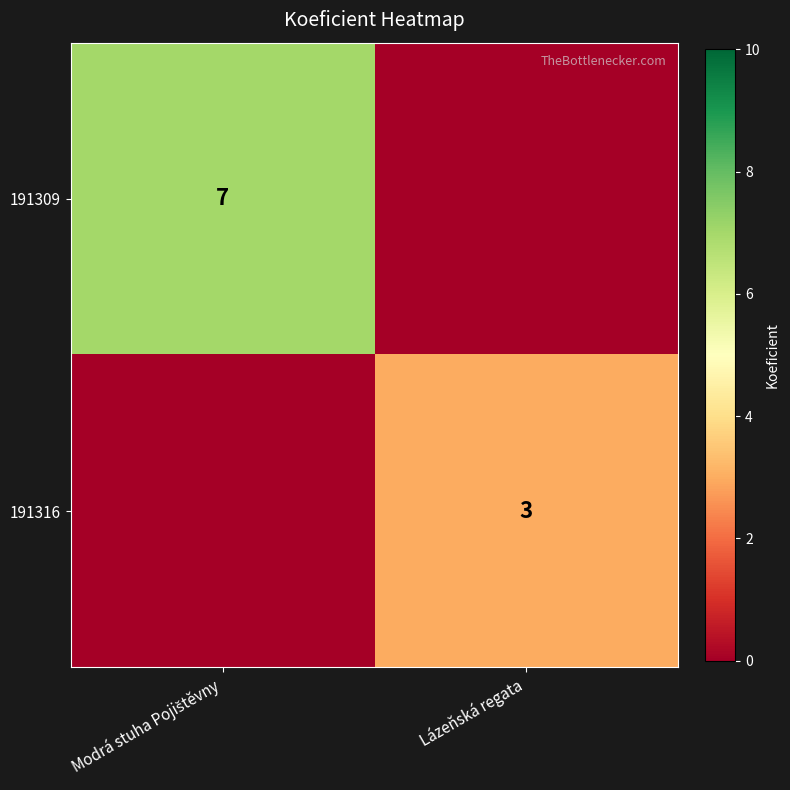

At which category does the chart reach its peak across all series?

Modrá stuha Pojištěvny